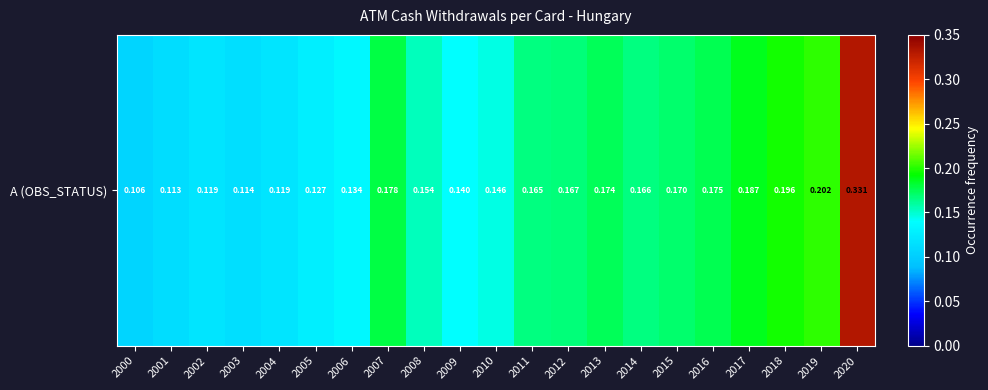

The value at 2016 is 0.2. True or false?

True